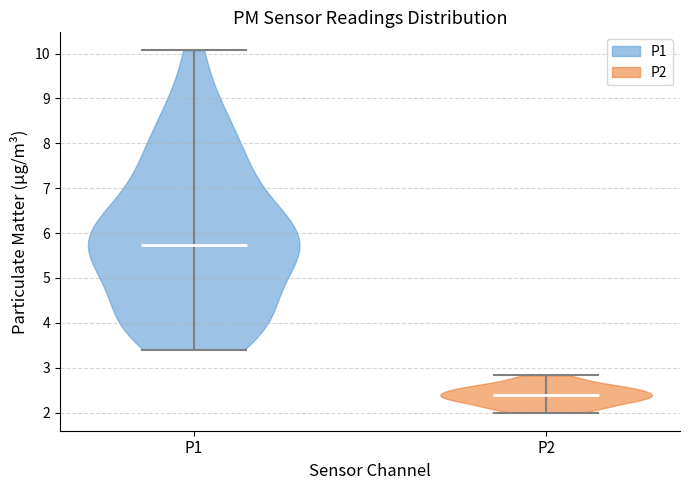

Where does the median line of the violin for P2 sit on the y-axis? The values are not printed on the chart, so give them approximately, as read against the axis.

2.4